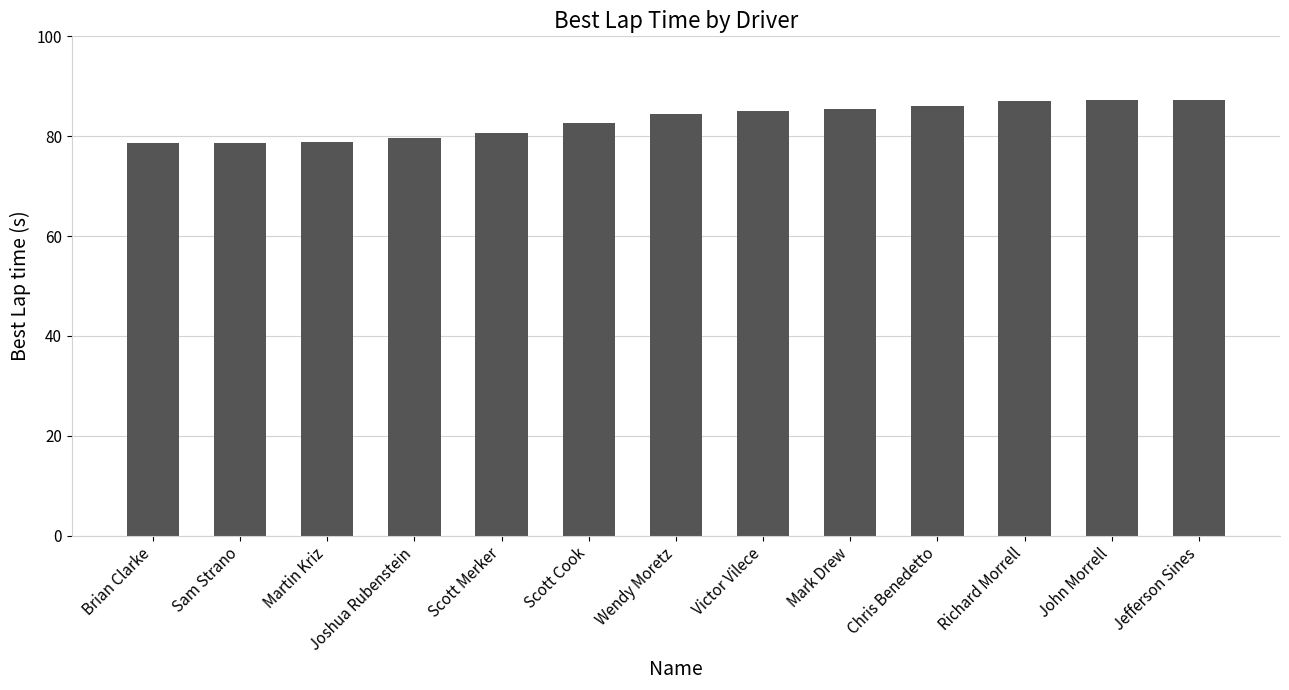

What is the maximum value shown in the chart?

87.3